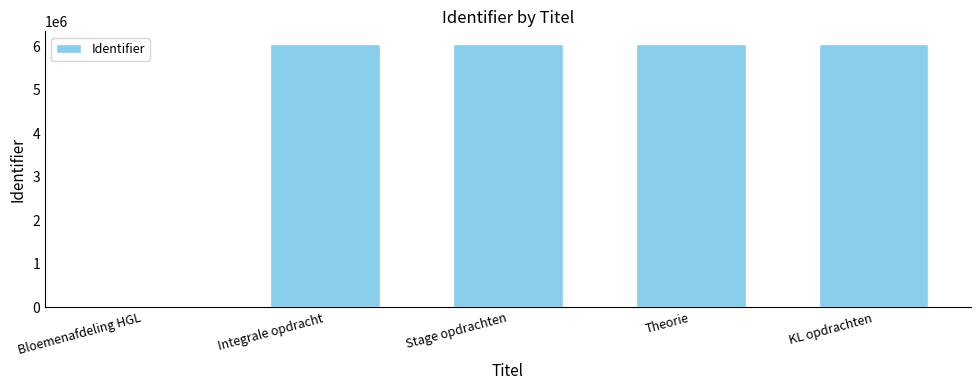

What is the greatest value displayed?

6041572